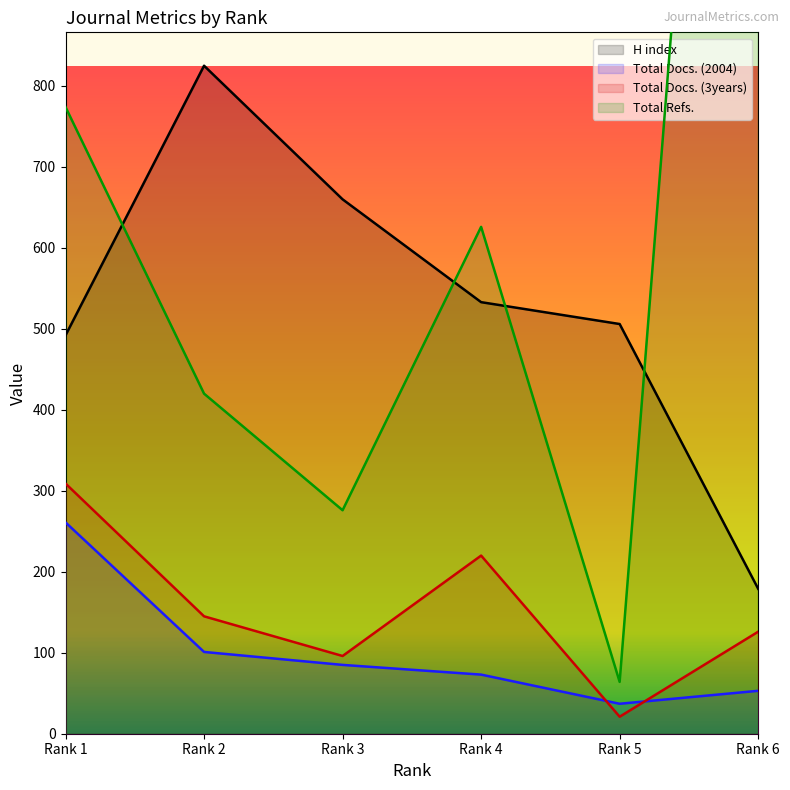

How many values in the H index series are below 533?

3